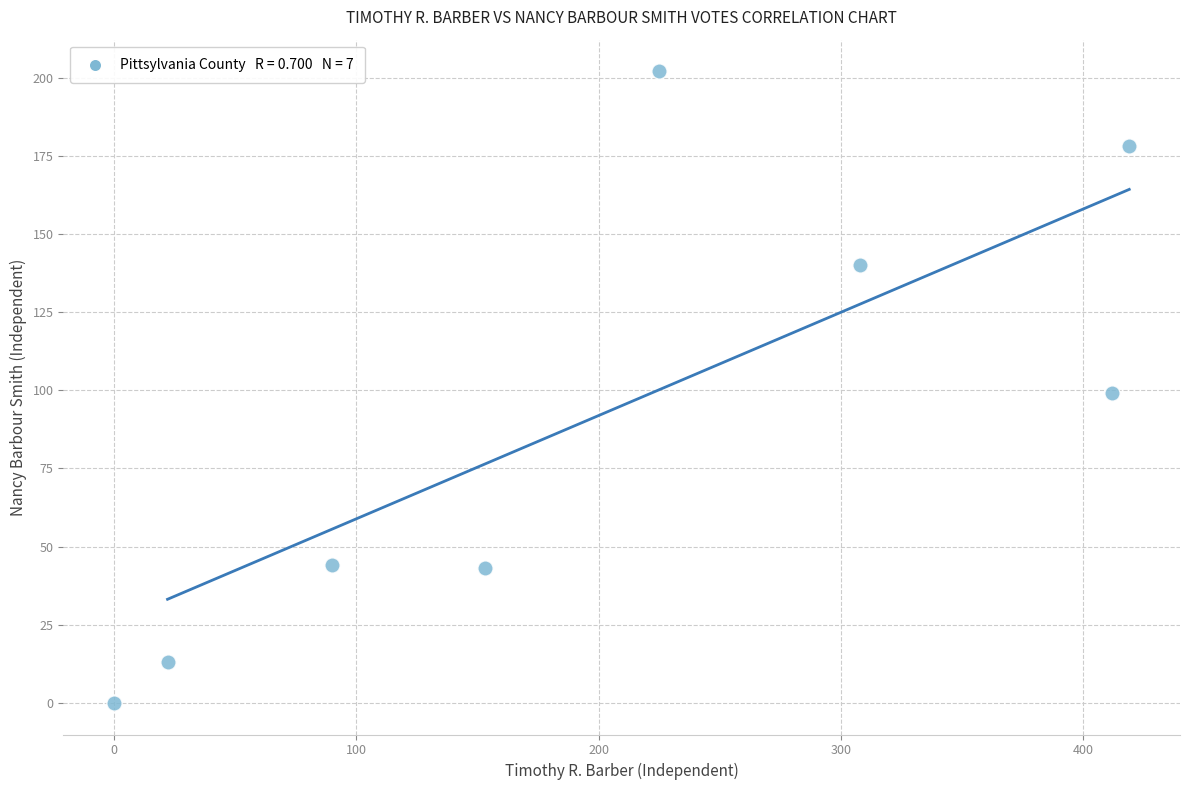

What is the range of Y values (max minus min)?

202